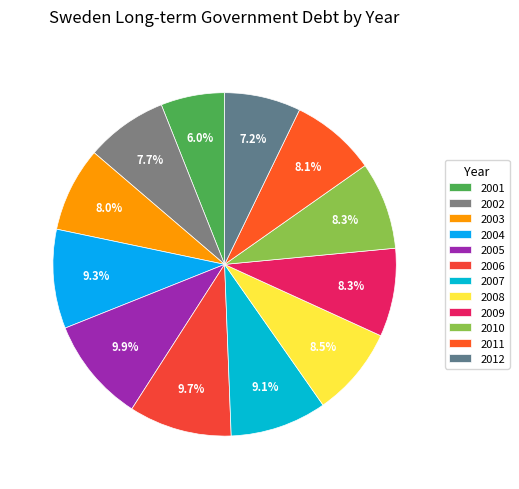

Is the sum of 2003 and 2009 greater than half?

No